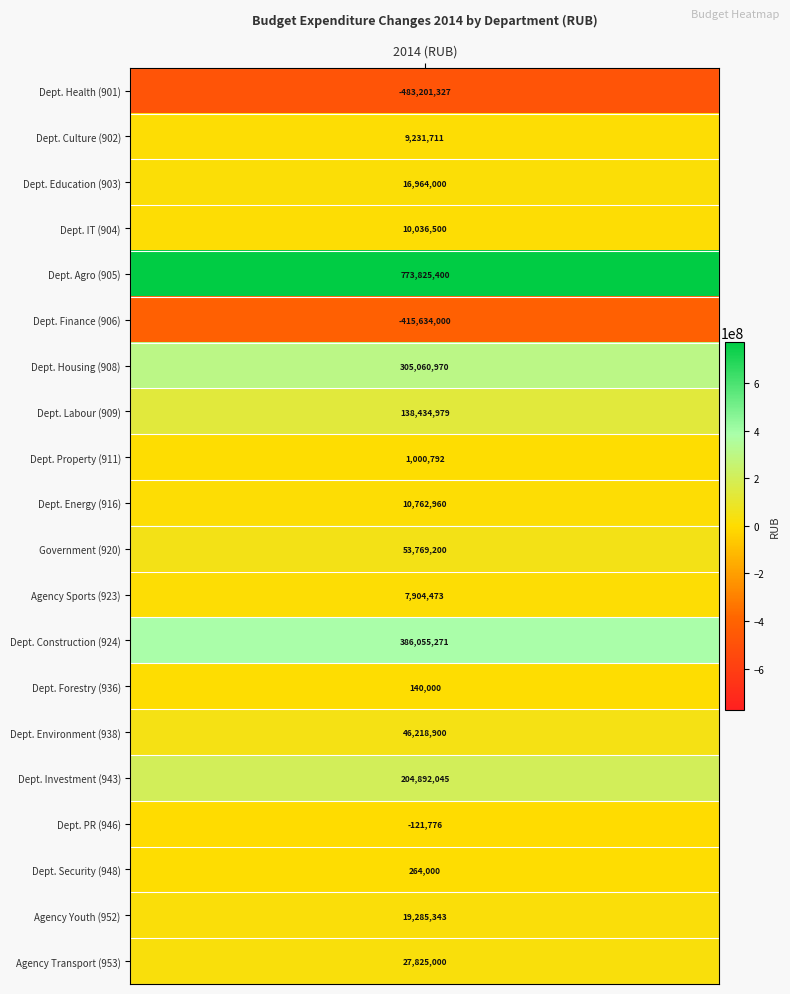

True or false: the data shows 7904473.0 at 11.

True